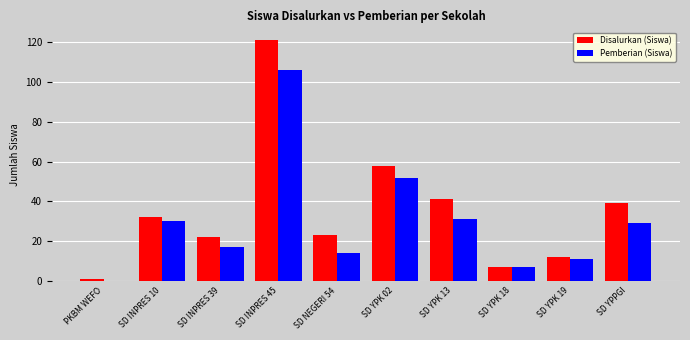

Which series has the largest total across all categories?

Disalurkan (Siswa)